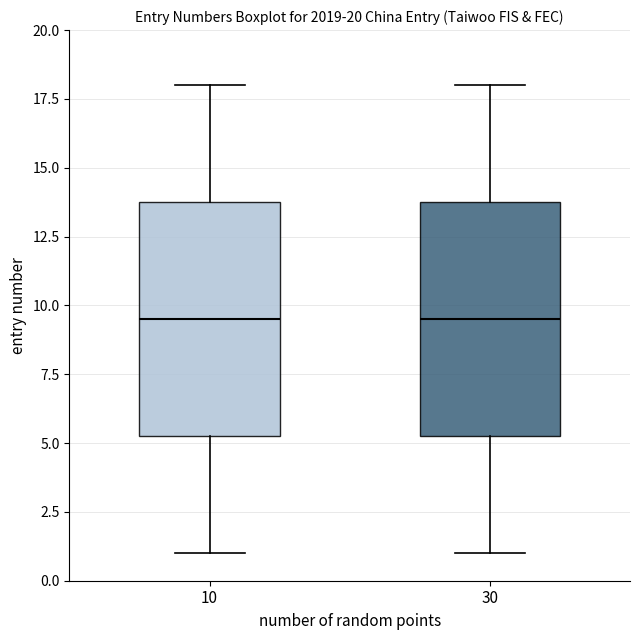

Where does the median line of the box at x = 30 sit on the y-axis? The values are not printed on the chart, so give them approximately, as read against the axis.

9.5